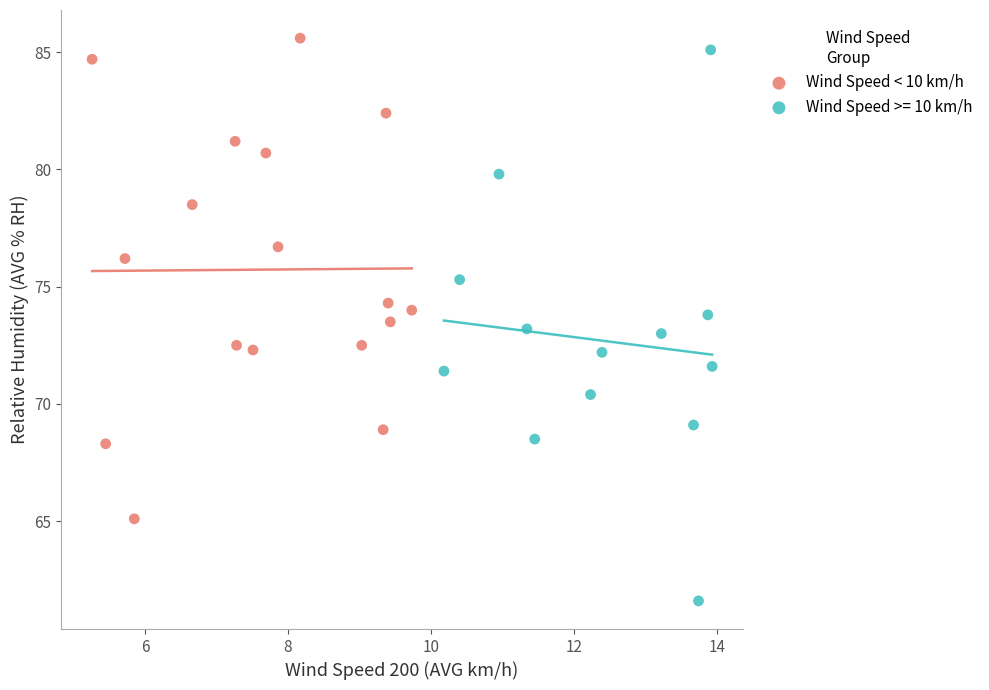

Which series reaches the minimum Y coordinate?

Wind Speed >= 10 km/h